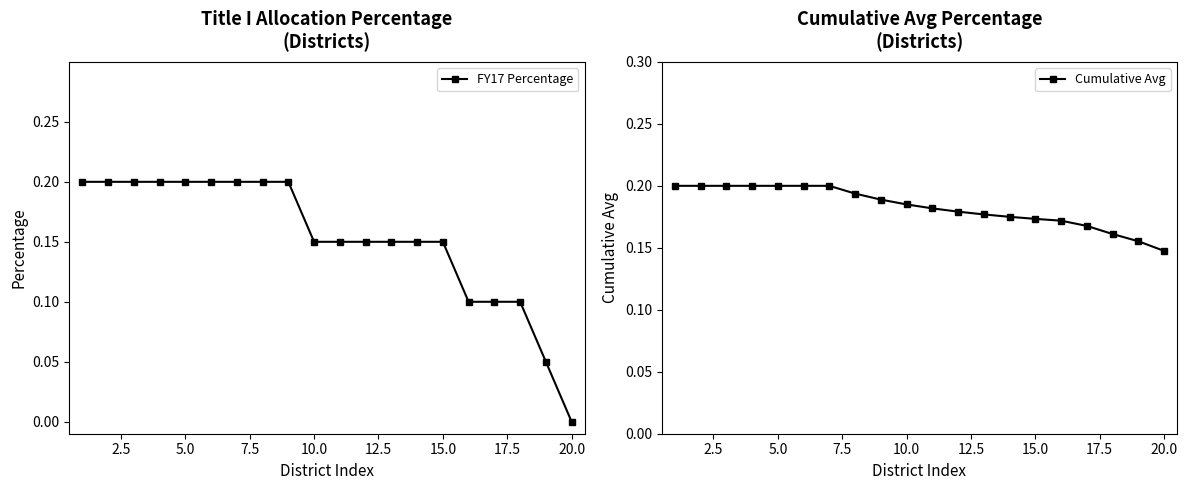

At which label is Cumulative Avg closest to 0?

20.0